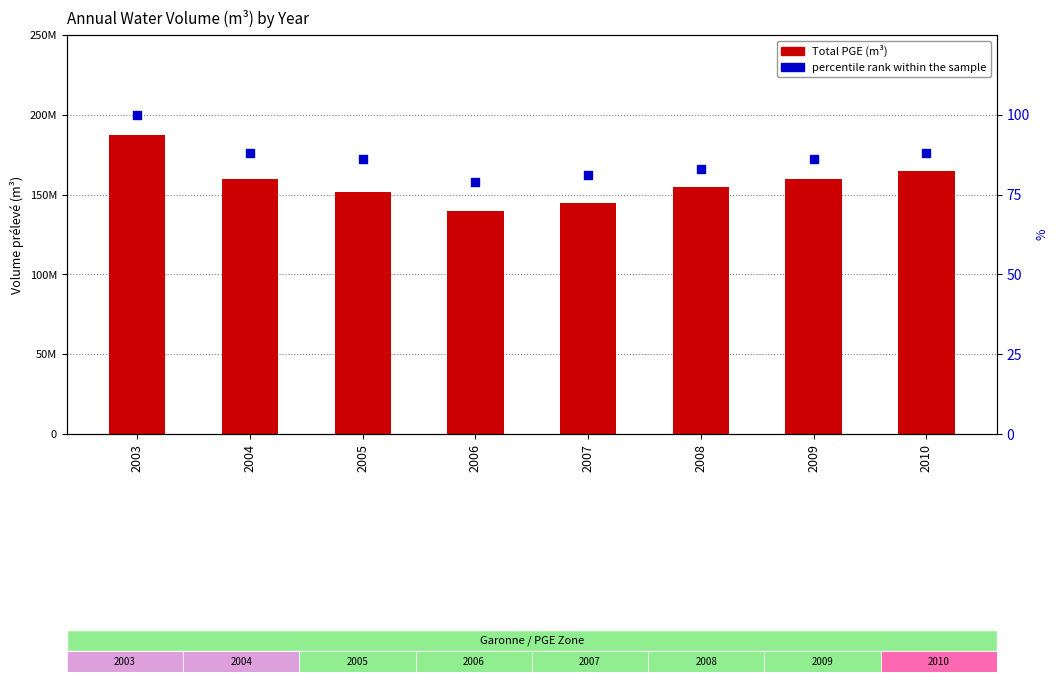

Is the value of percentile rank within the sample at 2005 greater than the value of Total PGE at 2009?

No